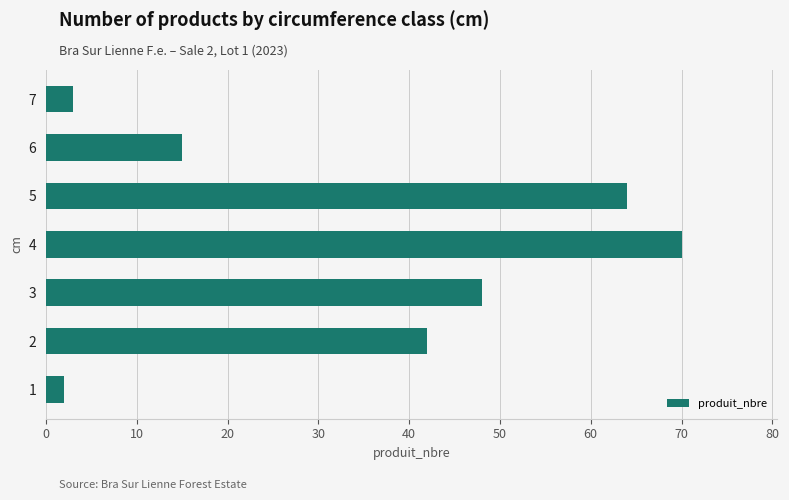

Reading bottom to top, list all the values displayed in this chart.

2	42	48	70	64	15	3